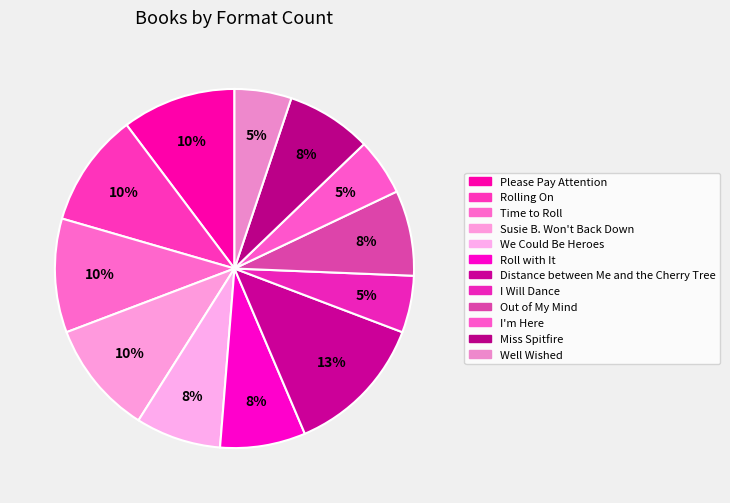

Does I Will Dance account for over 50% of the chart?

No